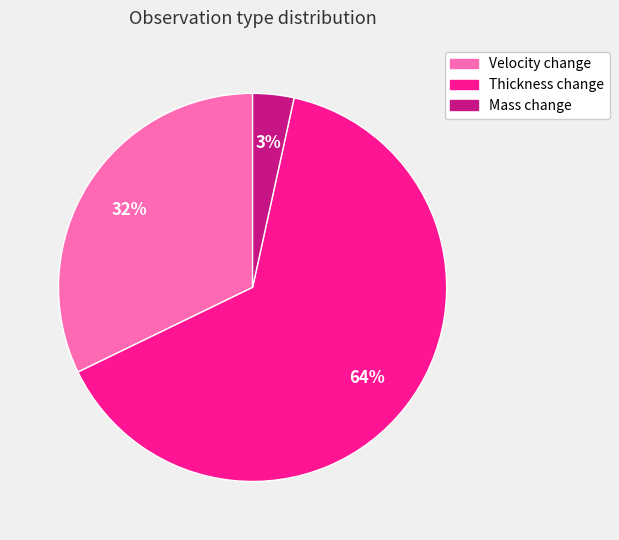

To the nearest percent, what percentage of the pie is Velocity change?

32%